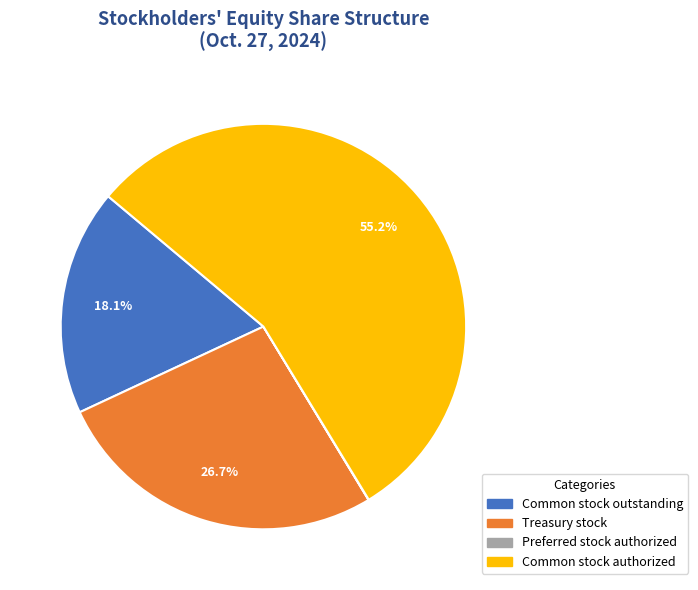

Between Treasury stock and Common stock authorized, which is larger?

Common stock authorized